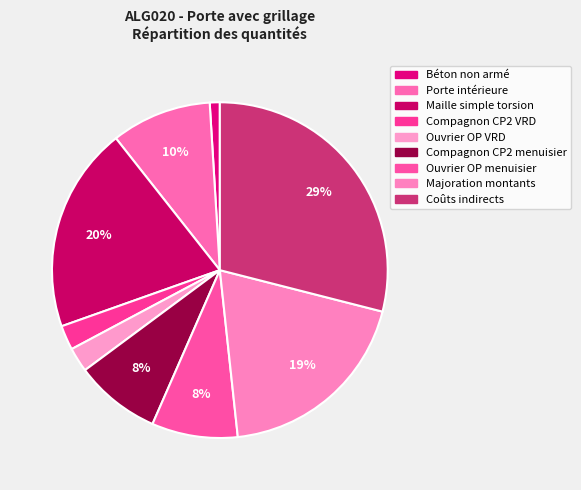

Count the number of slices in the pie.

9